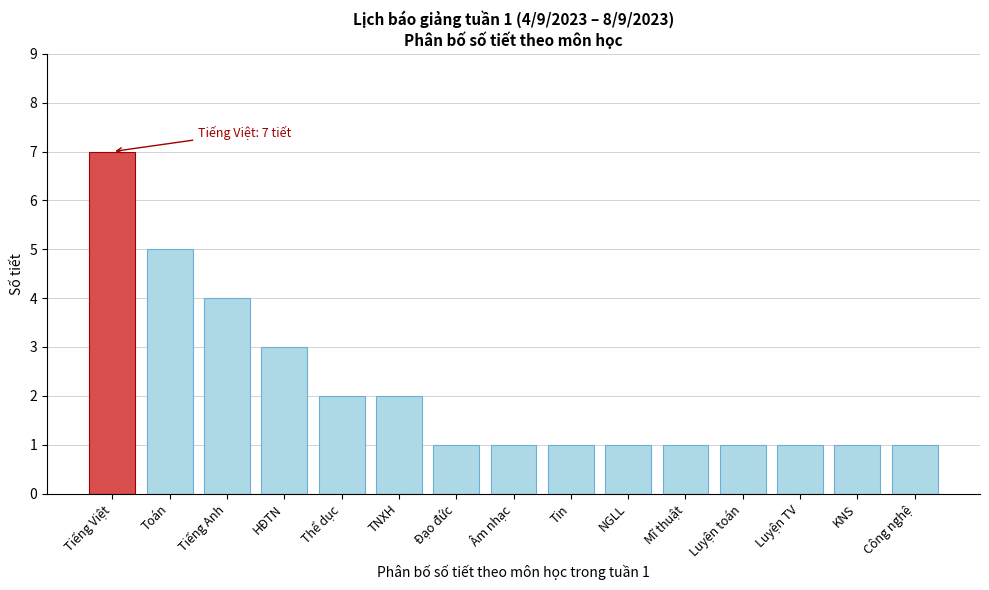

Reading right to left, list all the values displayed in this chart.

1	1	1	1	1	1	1	1	1	2	2	3	4	5	7